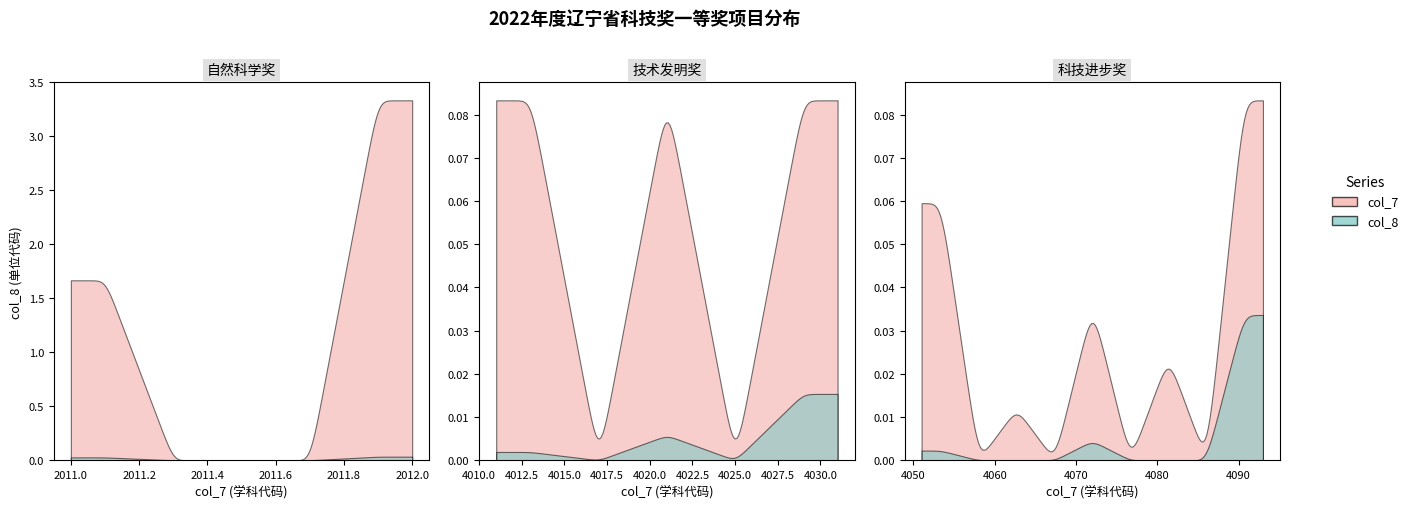

True or false: col_7 and col_8 cross at least once.

False